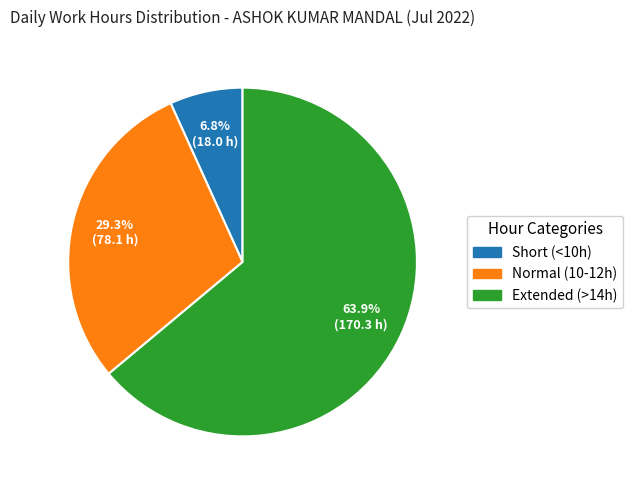

Does any single category account for the majority?

Yes